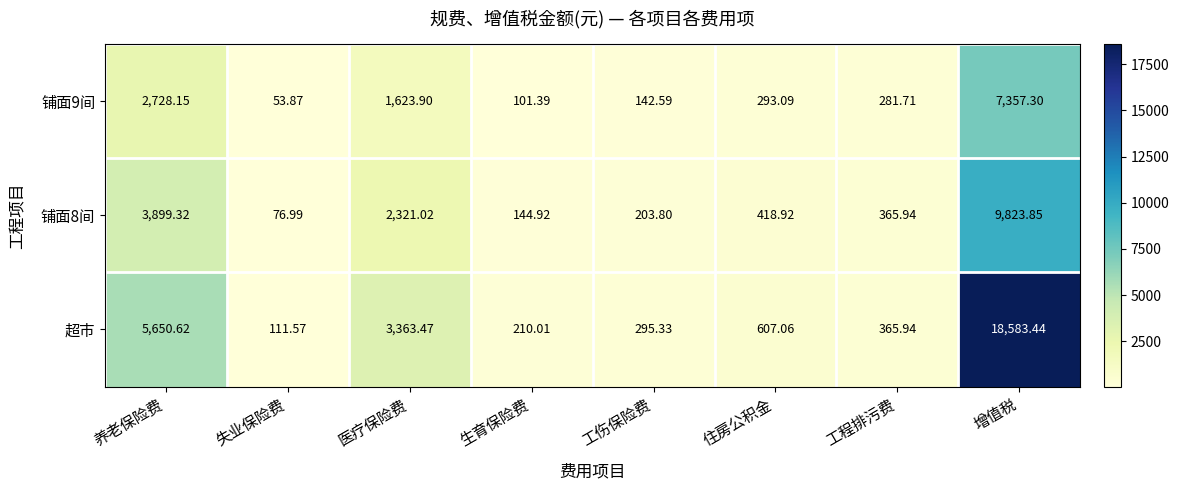

What is the greatest value displayed?

18583.4